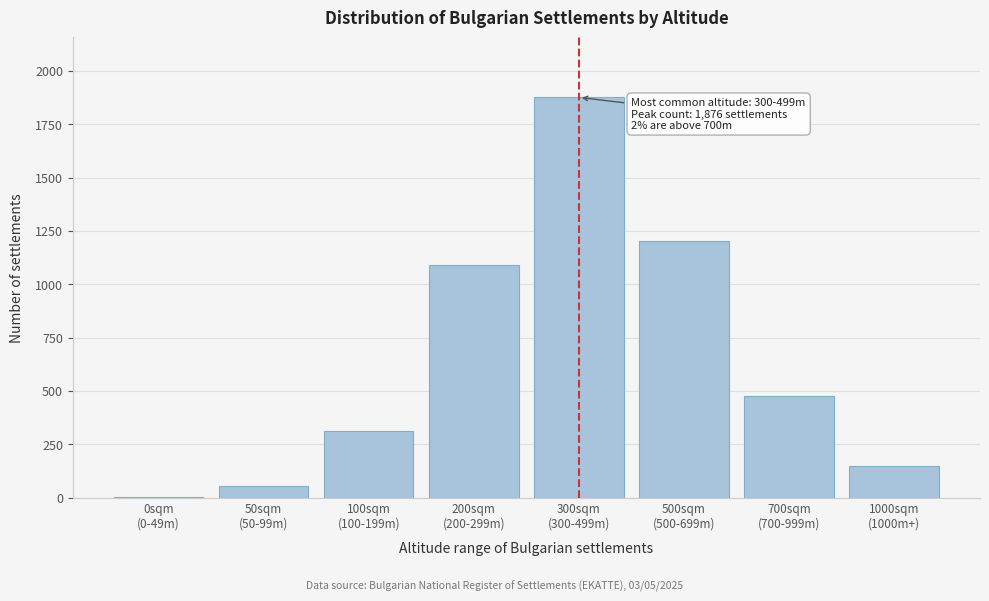

What is the greatest value displayed?

1876